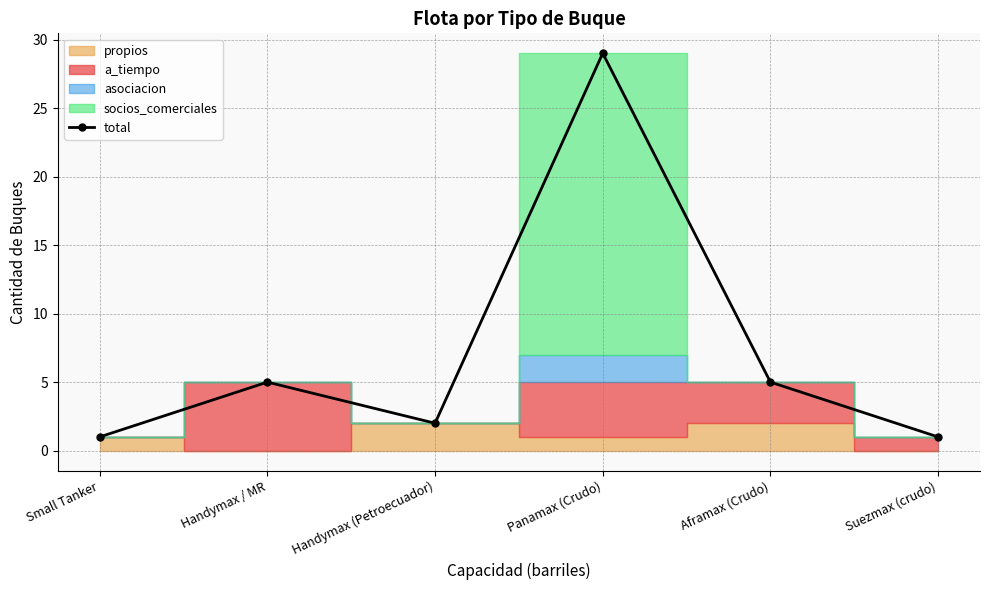

How many lines are shown in the chart?

1